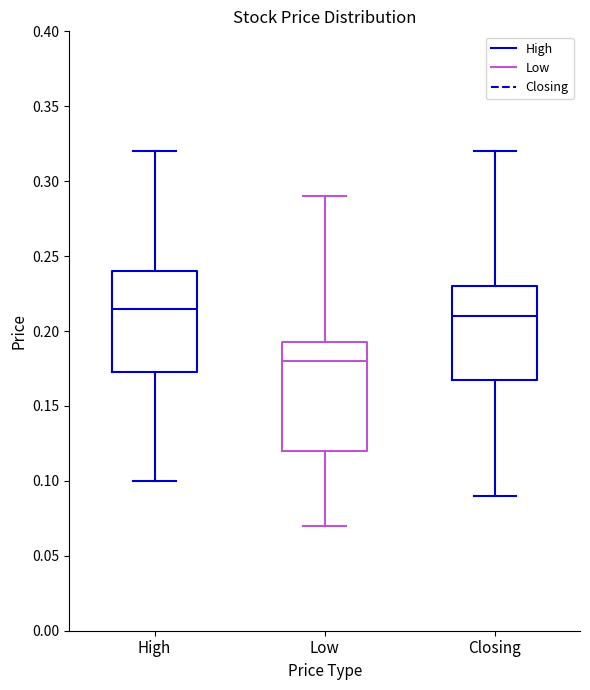

Reading left to right, transcribe this box plot: for each box, give where its median line is, the range the box spans, and where its two whiskers end, as read against the y-axis. The values are not printed on the chart, so give them approximately, as read against the axis.

High: median 0.215, box 0.175 to 0.240, whiskers 0.100 to 0.320
Low: median 0.180, box 0.120 to 0.195, whiskers 0.070 to 0.290
Closing: median 0.210, box 0.170 to 0.230, whiskers 0.090 to 0.320